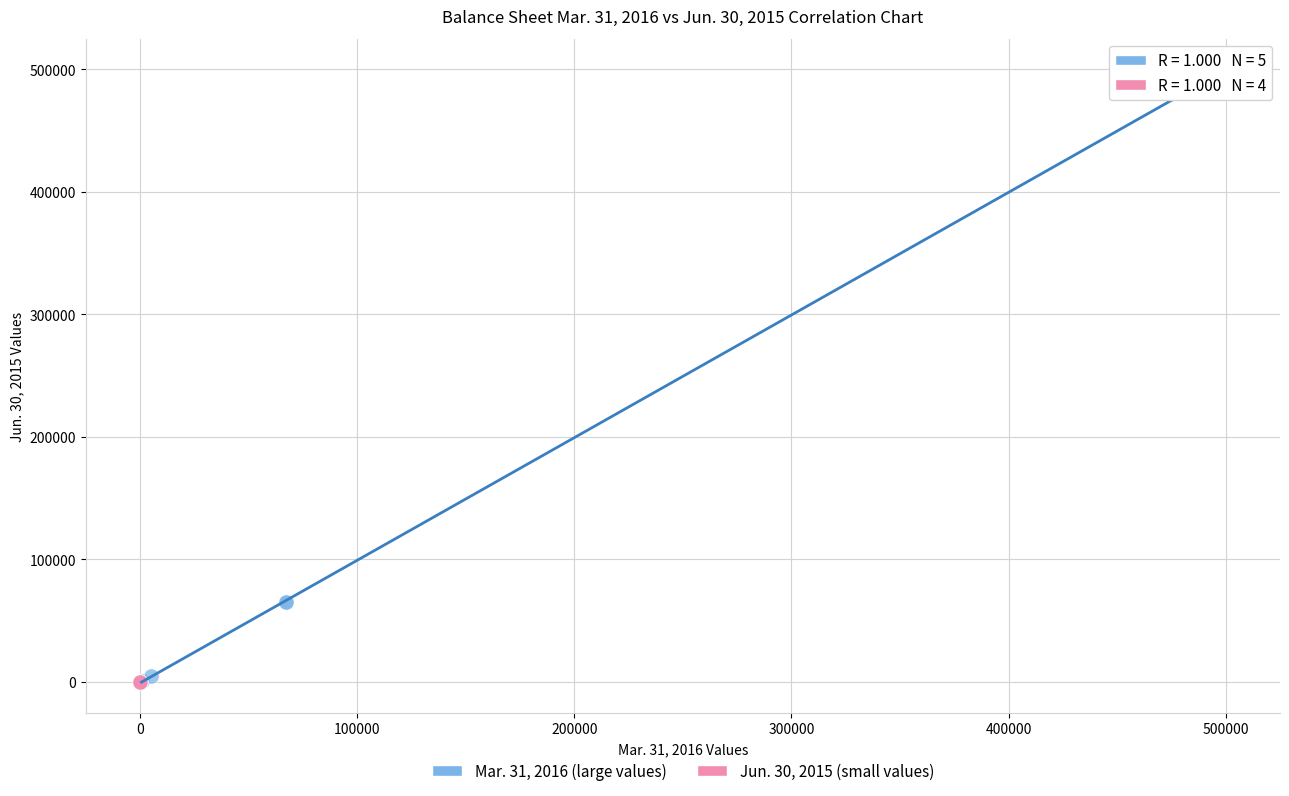

Which series reaches the maximum Y coordinate?

Mar. 31, 2016 (large values)